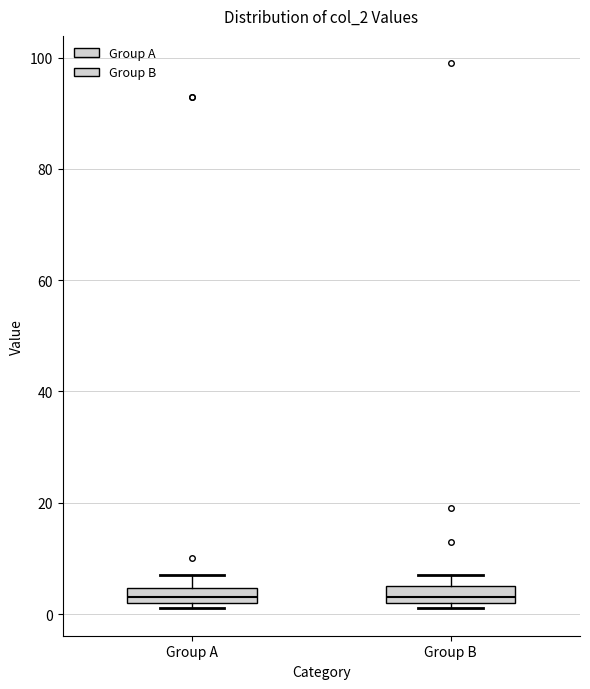

Where is the upper edge of the box for Group A on the y-axis? The values are not printed on the chart, so give them approximately, as read against the axis.

4